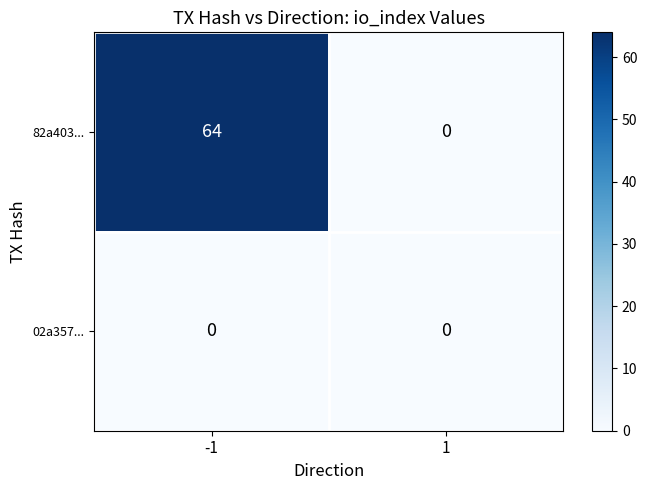

The 82a403... series shows 64 at -1. True or false?

True